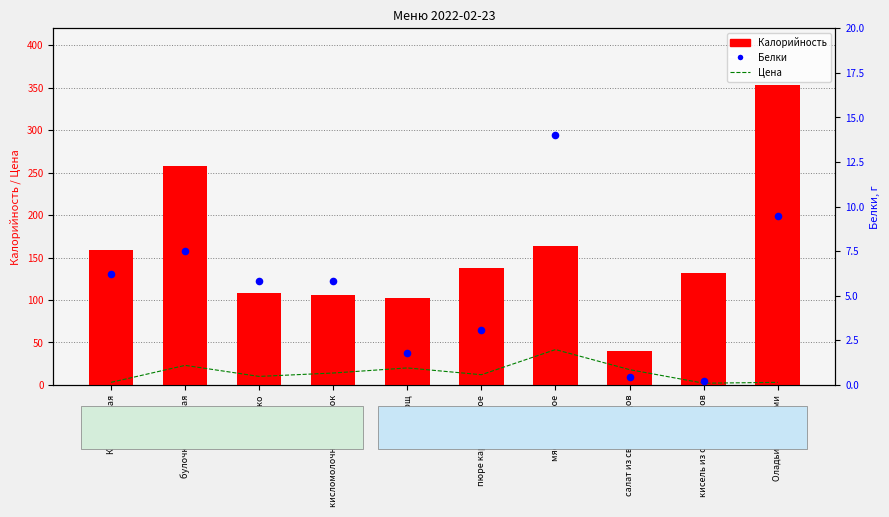

What are all the series names shown in the legend?

Цена, Калорийность, Белки